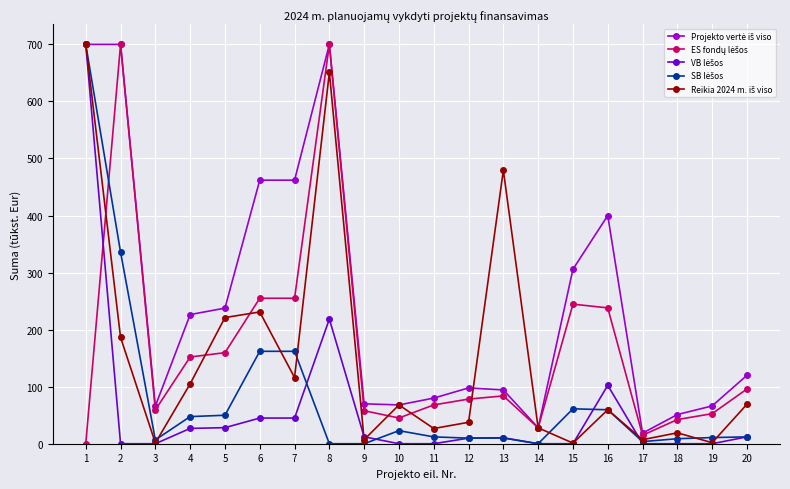

What is the maximum value shown in the chart?

700.0